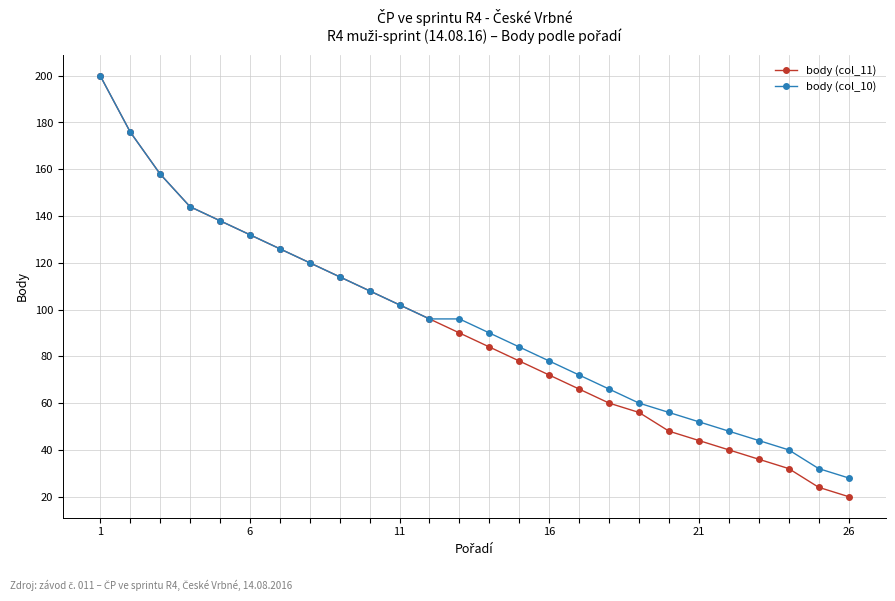

Which series has the largest range (max minus min)?

body (col_11)